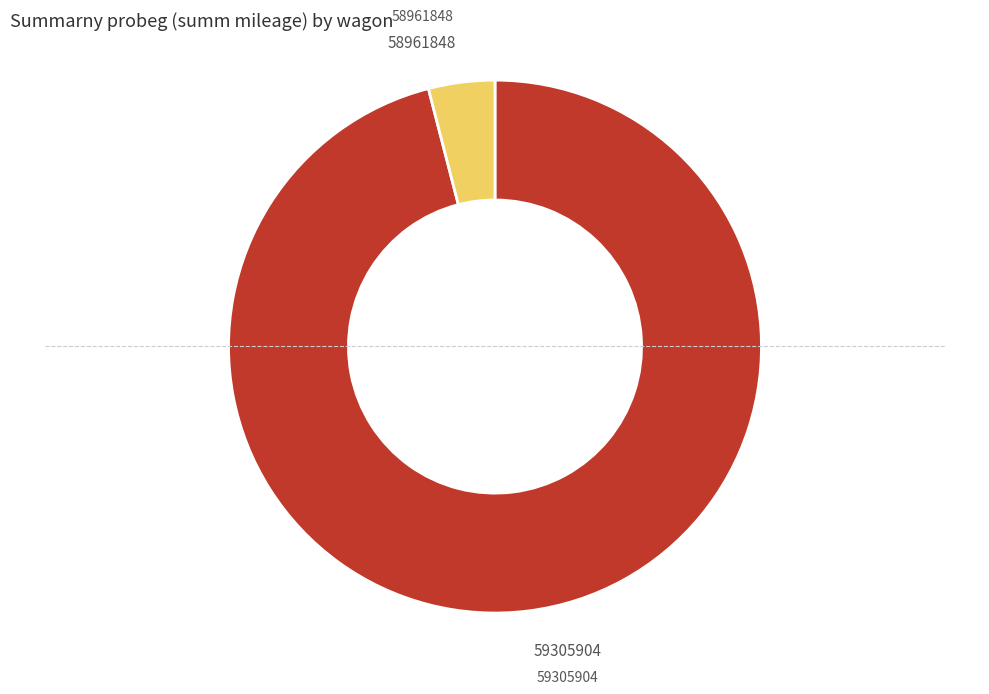

Is there a majority slice in this chart?

Yes